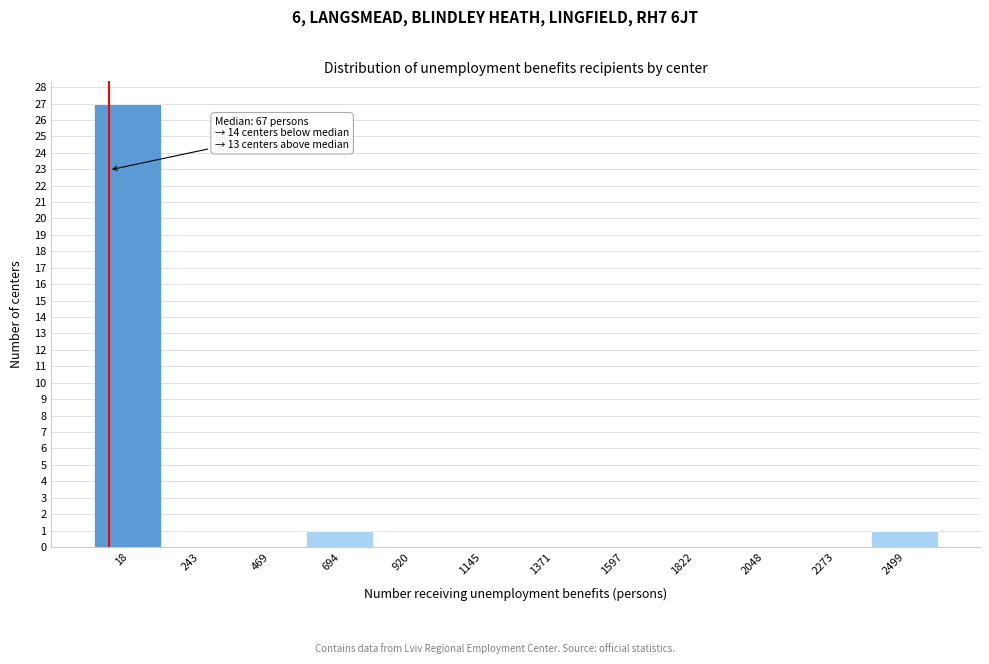

Reading right to left, what are all the values shown in this chart?

2499=1	2273=0	2048=0	1822=0	1597=0	1371=0	1145=0	920=0	694=1	469=0	243=0	18=27